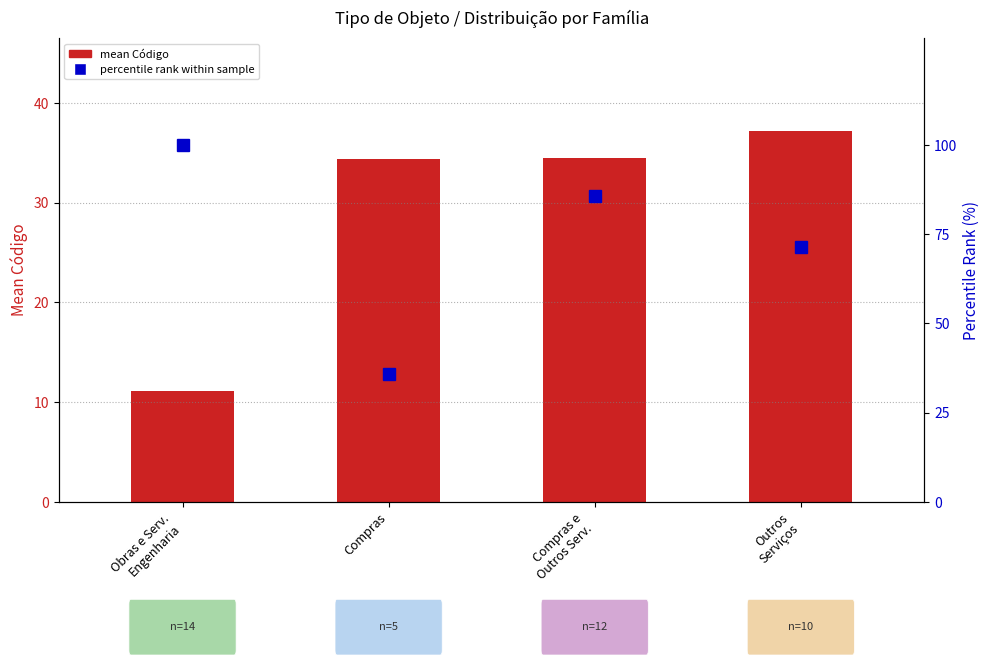

What position from the left is Outros
Serviços?

4